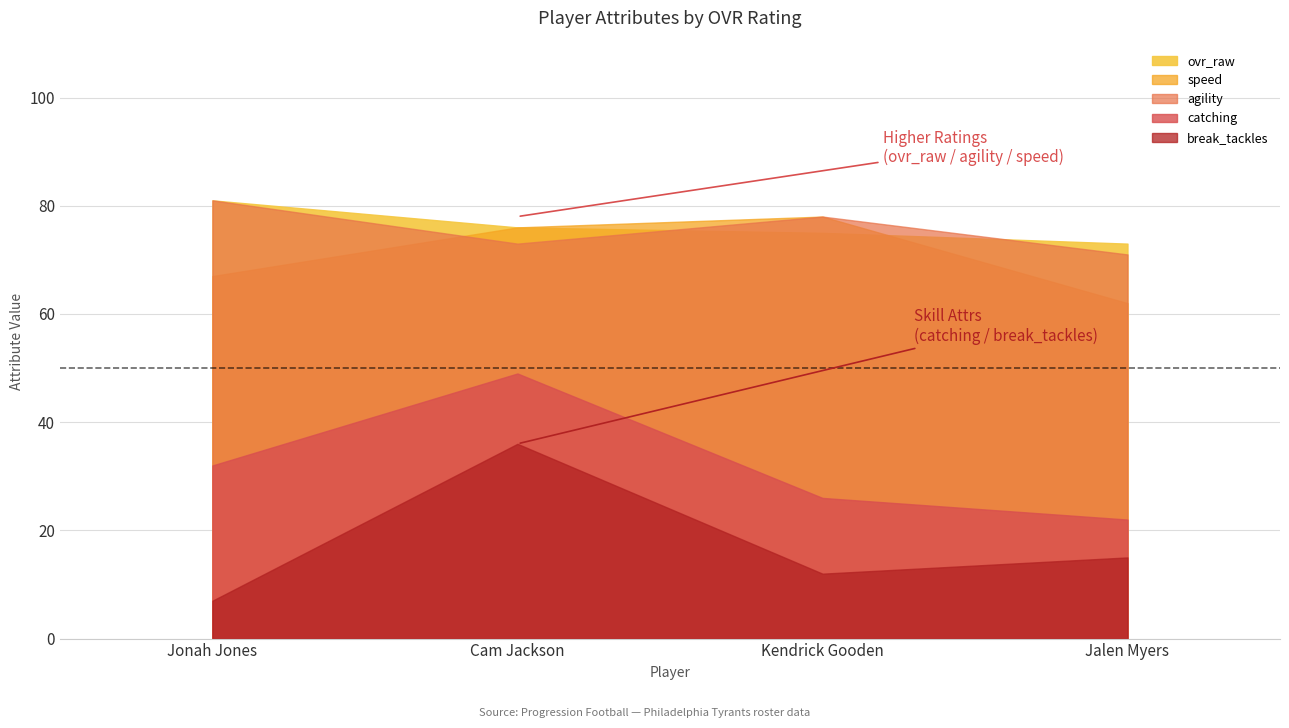

What position from the right is Cam Jackson?

3